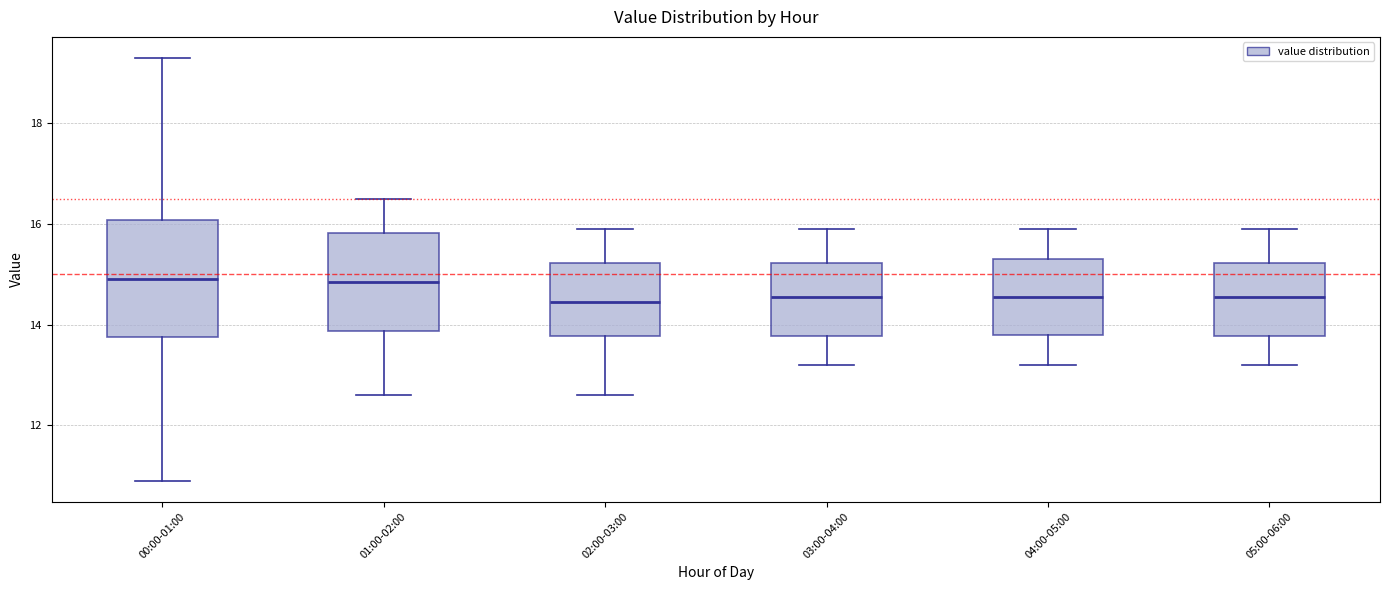

Reading left to right, transcribe this box plot: for each box, give where its median line is, the range the box spans, and where its two whiskers end, as read against the y-axis. The values are not printed on the chart, so give them approximately, as read against the axis.

00:00-01:00: median 15.0, box 13.8 to 16.0, whiskers 11.0 to 19.4
01:00-02:00: median 14.8, box 13.8 to 15.8, whiskers 12.6 to 16.6
02:00-03:00: median 14.4, box 13.8 to 15.2, whiskers 12.6 to 16.0
03:00-04:00: median 14.6, box 13.8 to 15.2, whiskers 13.2 to 16.0
04:00-05:00: median 14.6, box 13.8 to 15.4, whiskers 13.2 to 16.0
05:00-06:00: median 14.6, box 13.8 to 15.2, whiskers 13.2 to 16.0